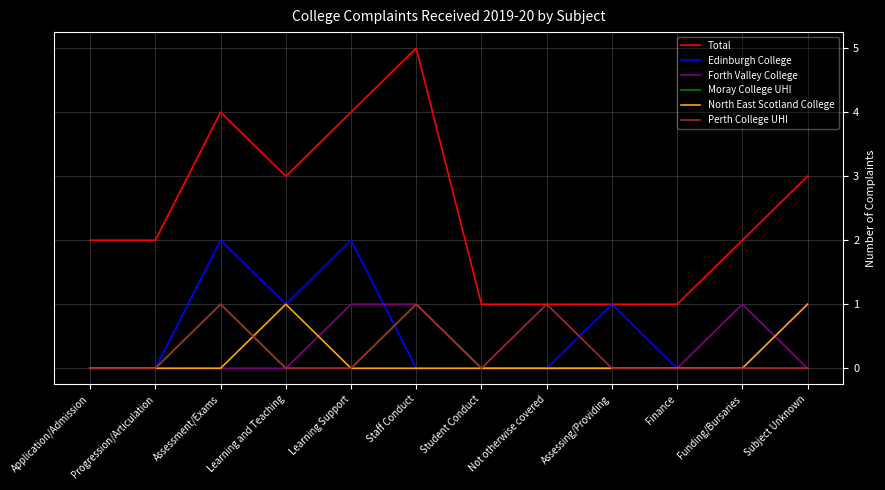

What position from the right is Funding/Bursaries?

2